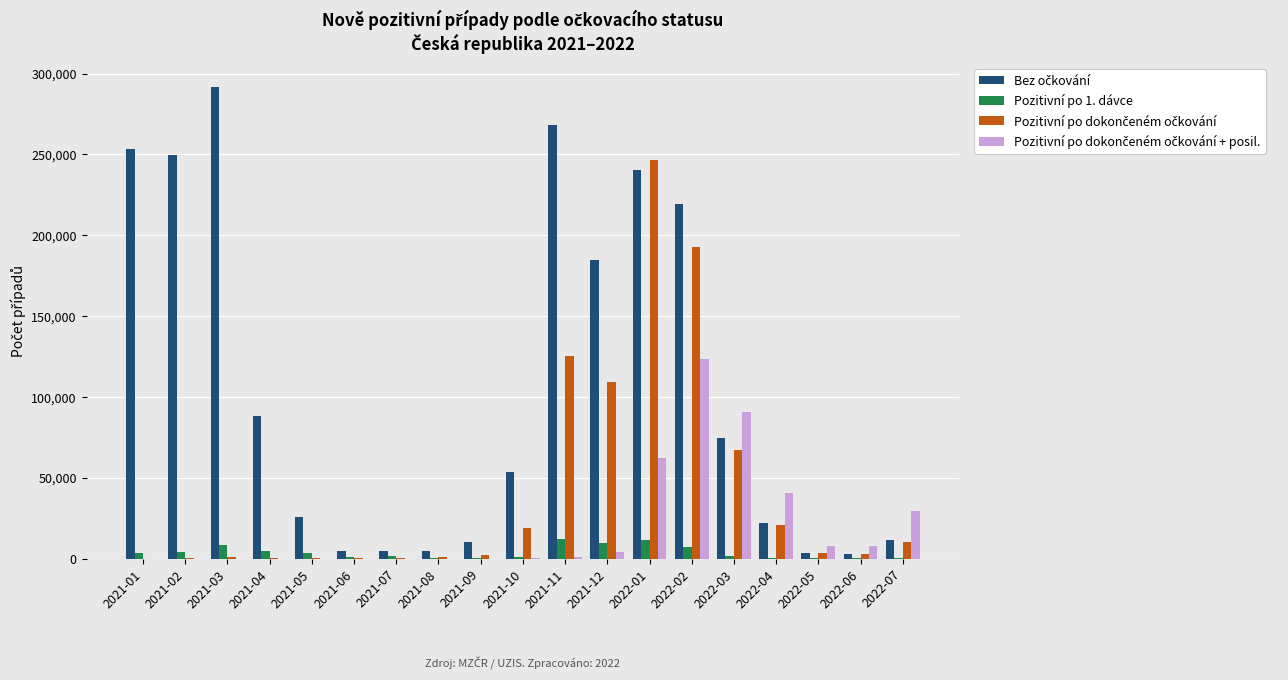

What is the maximum value shown in the chart?

291909